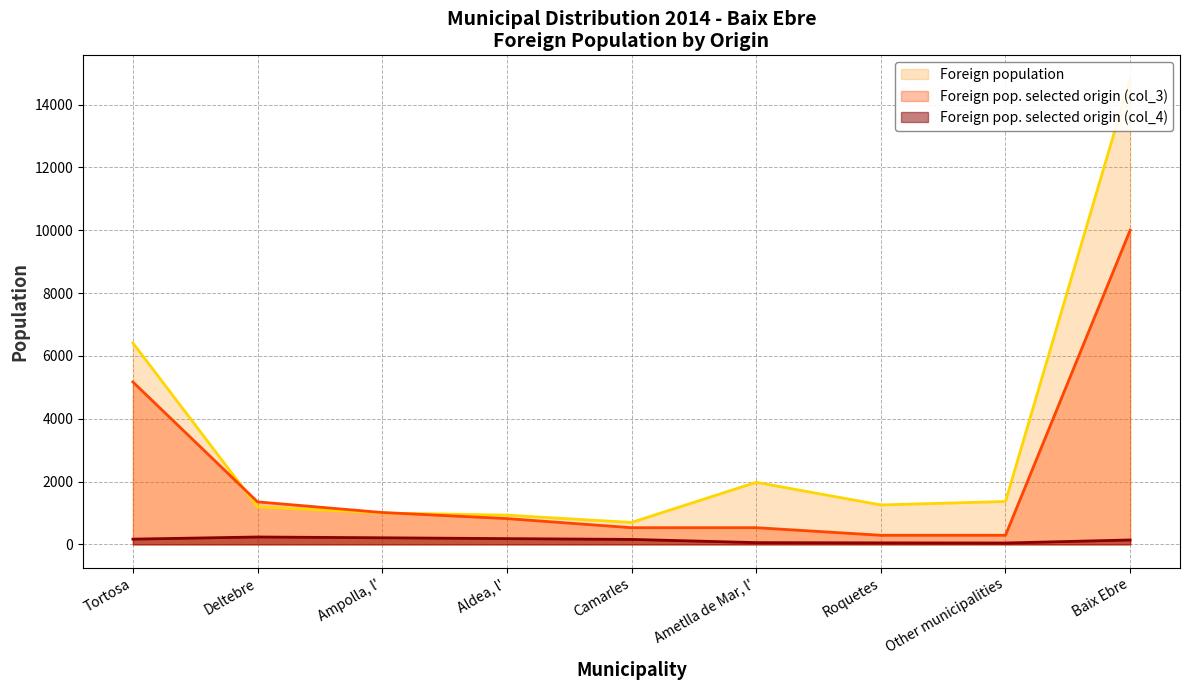

Reading right to left, extract all data points from this chart.

Foreign population: Baix Ebre=14824	Other municipalities=1365	Roquetes=1255	Ametlla de Mar, l'=1976	Camarles=698	Aldea, l'=930	Ampolla, l'=999	Deltebre=1191	Tortosa=6410
Foreign pop. selected origin (col_3): Baix Ebre=10000	Other municipalities=290	Roquetes=290	Ametlla de Mar, l'=531	Camarles=531	Aldea, l'=821	Ampolla, l'=1014	Deltebre=1353	Tortosa=5169
Foreign pop. selected origin (col_4): Baix Ebre=140	Other municipalities=44	Roquetes=48	Ametlla de Mar, l'=56	Camarles=158	Aldea, l'=183	Ampolla, l'=210	Deltebre=235	Tortosa=167